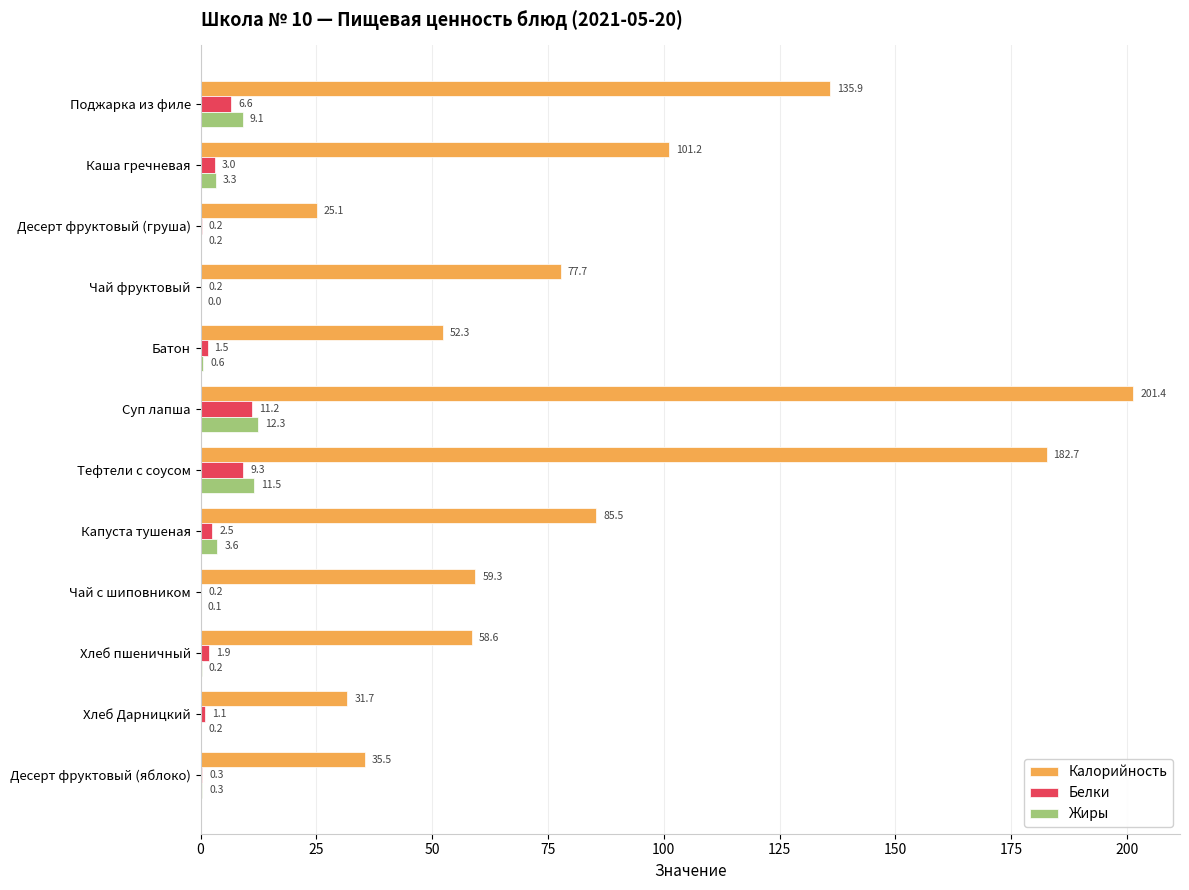

Between Десерт фруктовый (груша) and Суп лапша, which series saw the biggest shift?

Калорийность